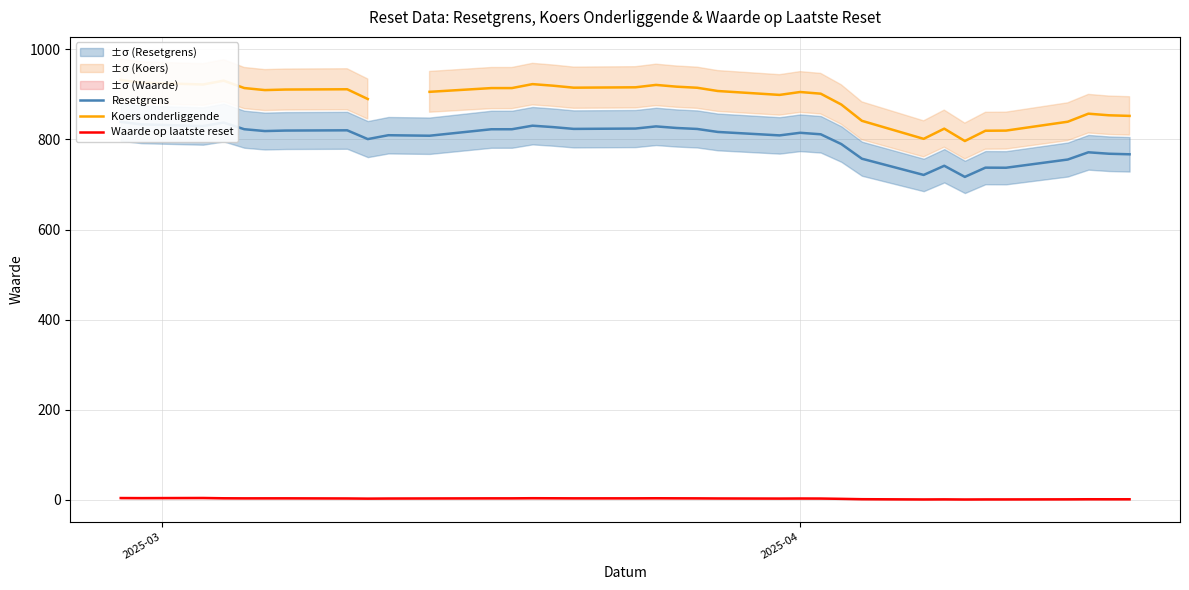

The Waarde op laatste reset series shows 5.4 at 17. True or false?

False